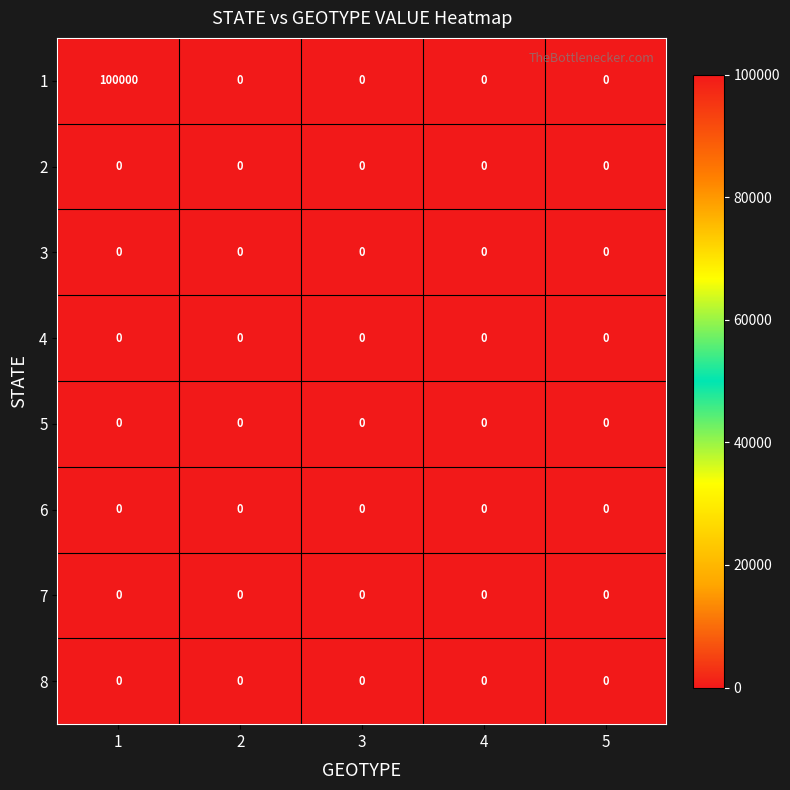

What value does the 1 series have at 1?

100000